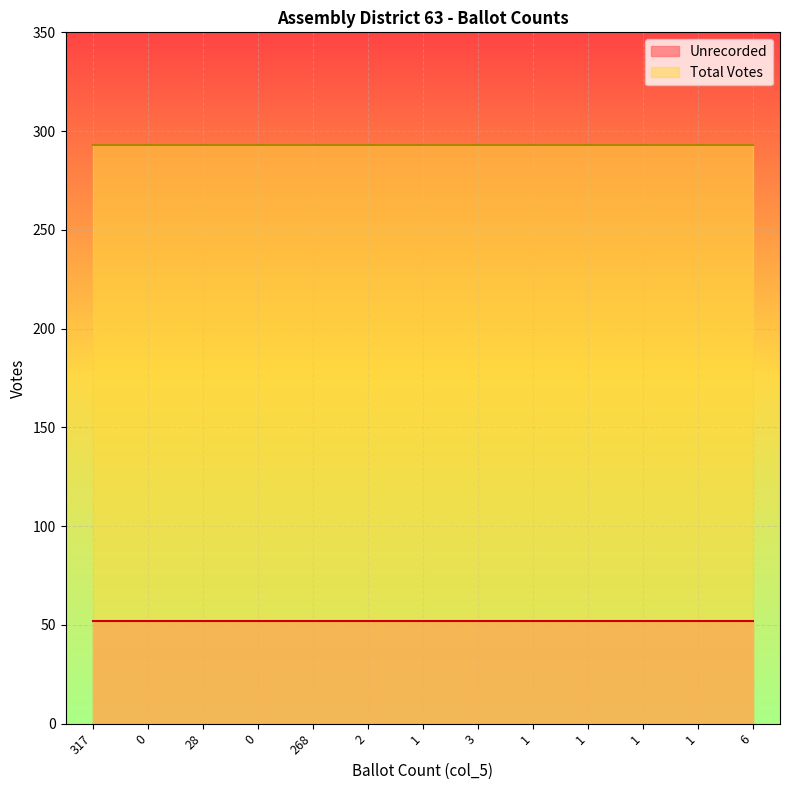

The Unrecorded series shows 52 at 1. True or false?

True